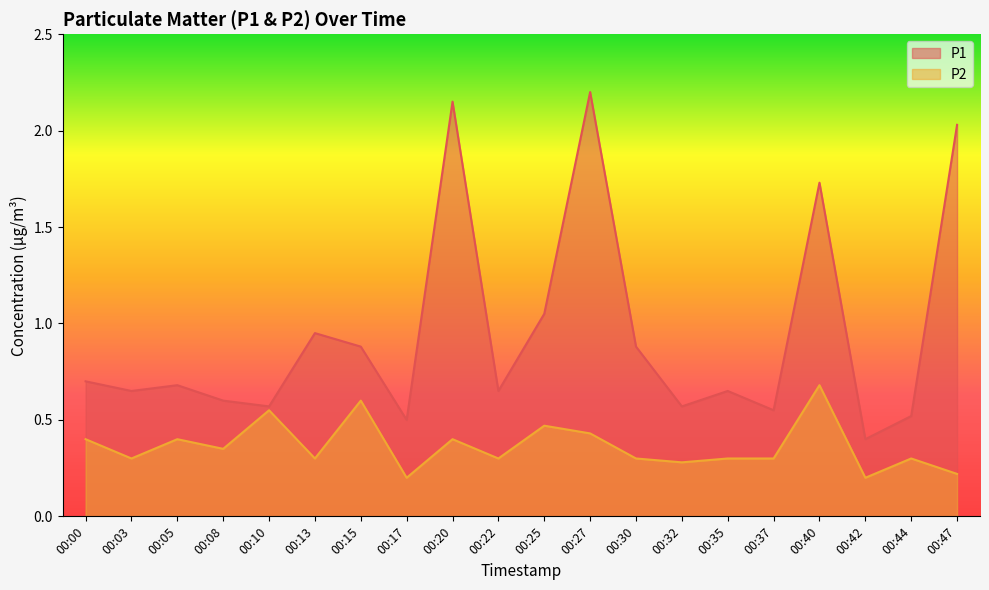

True or false: P1 has more than 1 points higher than both neighbors.

True